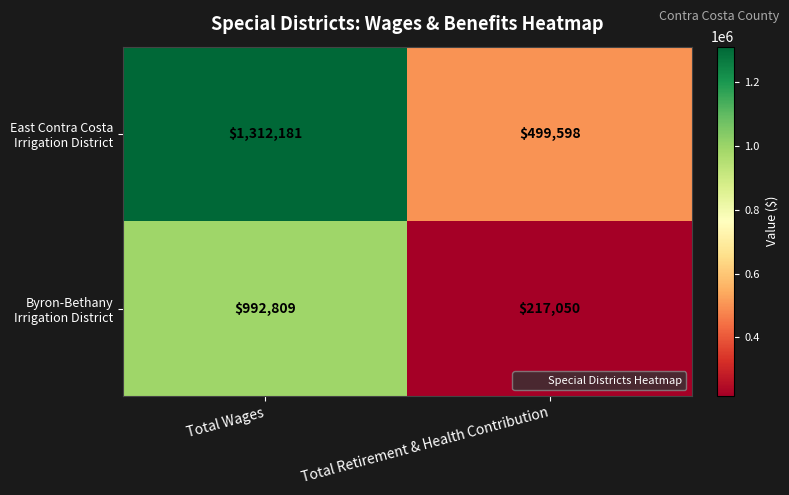

What is the total value across all series at Total Wages?

2304990